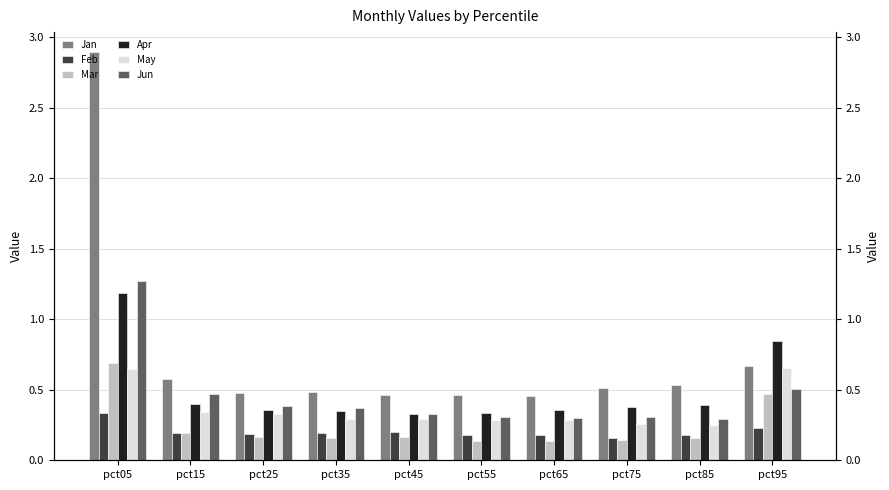

Rank the series at pct75 from lowest to highest value.

Mar, Feb, May, Jun, Apr, Jan